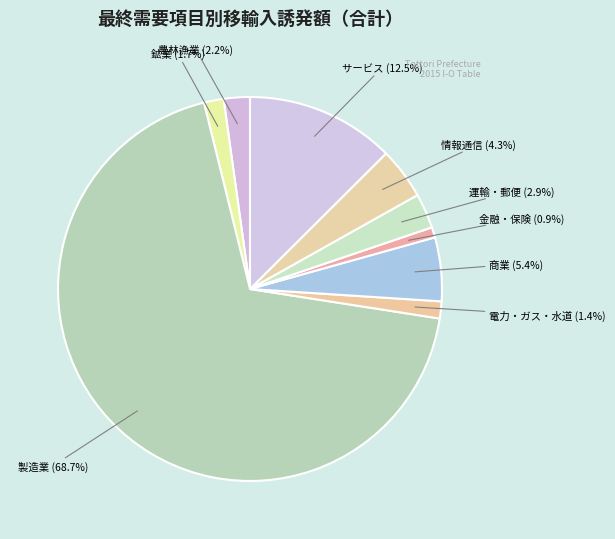

What percentage is the 商業 slice, to the nearest percent?

5%